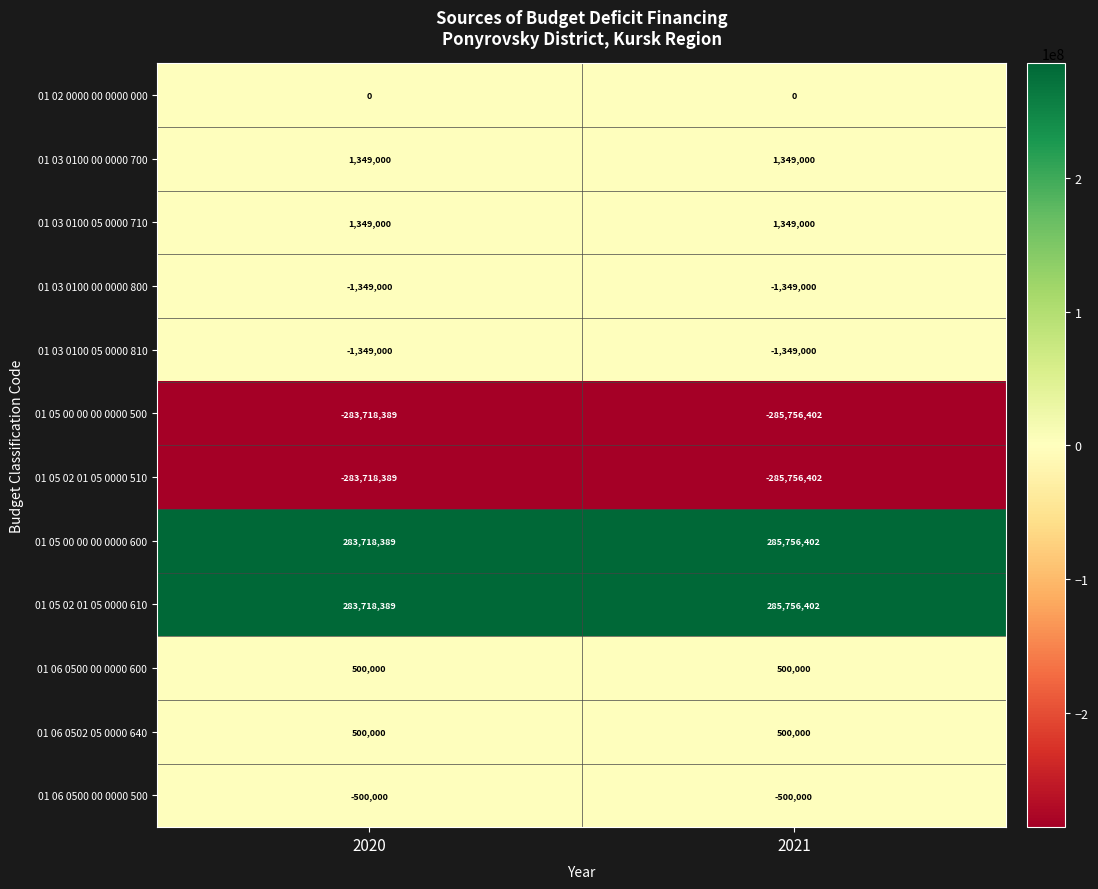

What is the spread (max minus min) of values at 2020?

567436778